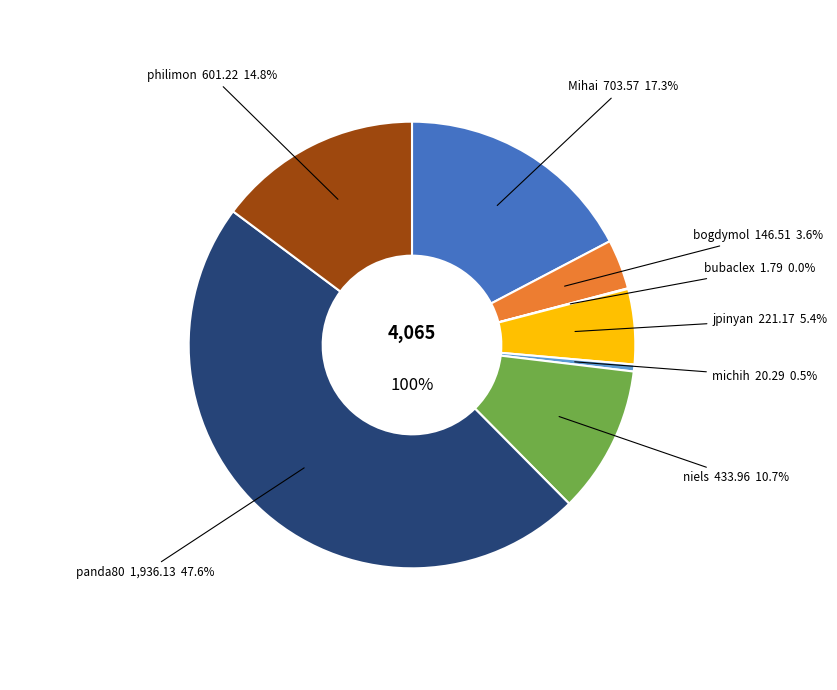

How many slices are in this pie chart?

8